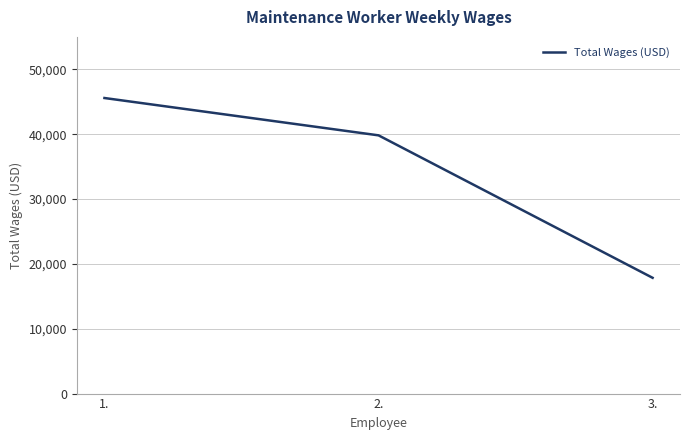

Is this an area chart (filled region under the line)?

No